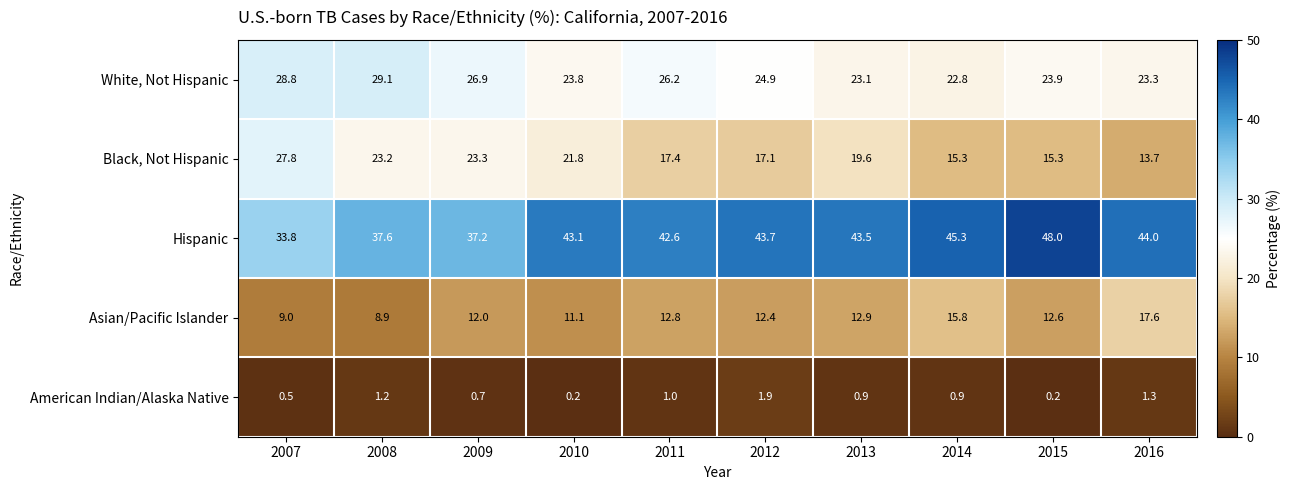

Where is Asian/Pacific Islander nearest to the value 13?

2013